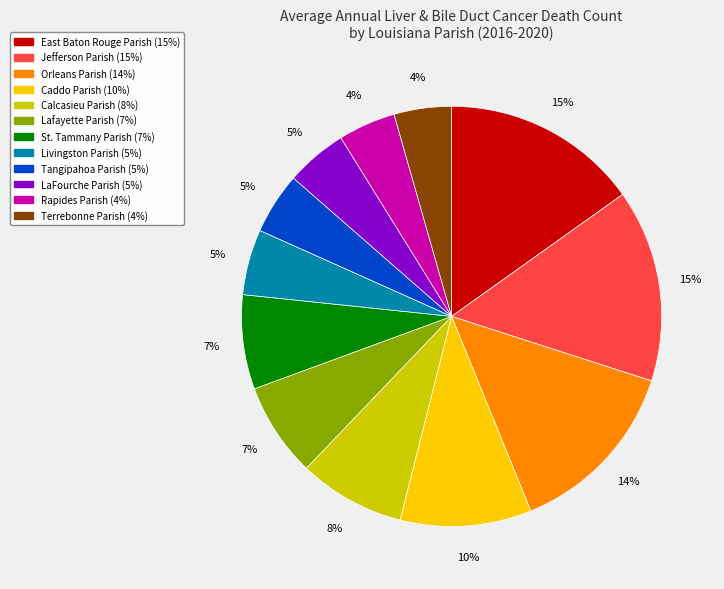

True or false: Caddo Parish accounts for 3% of the total.

False